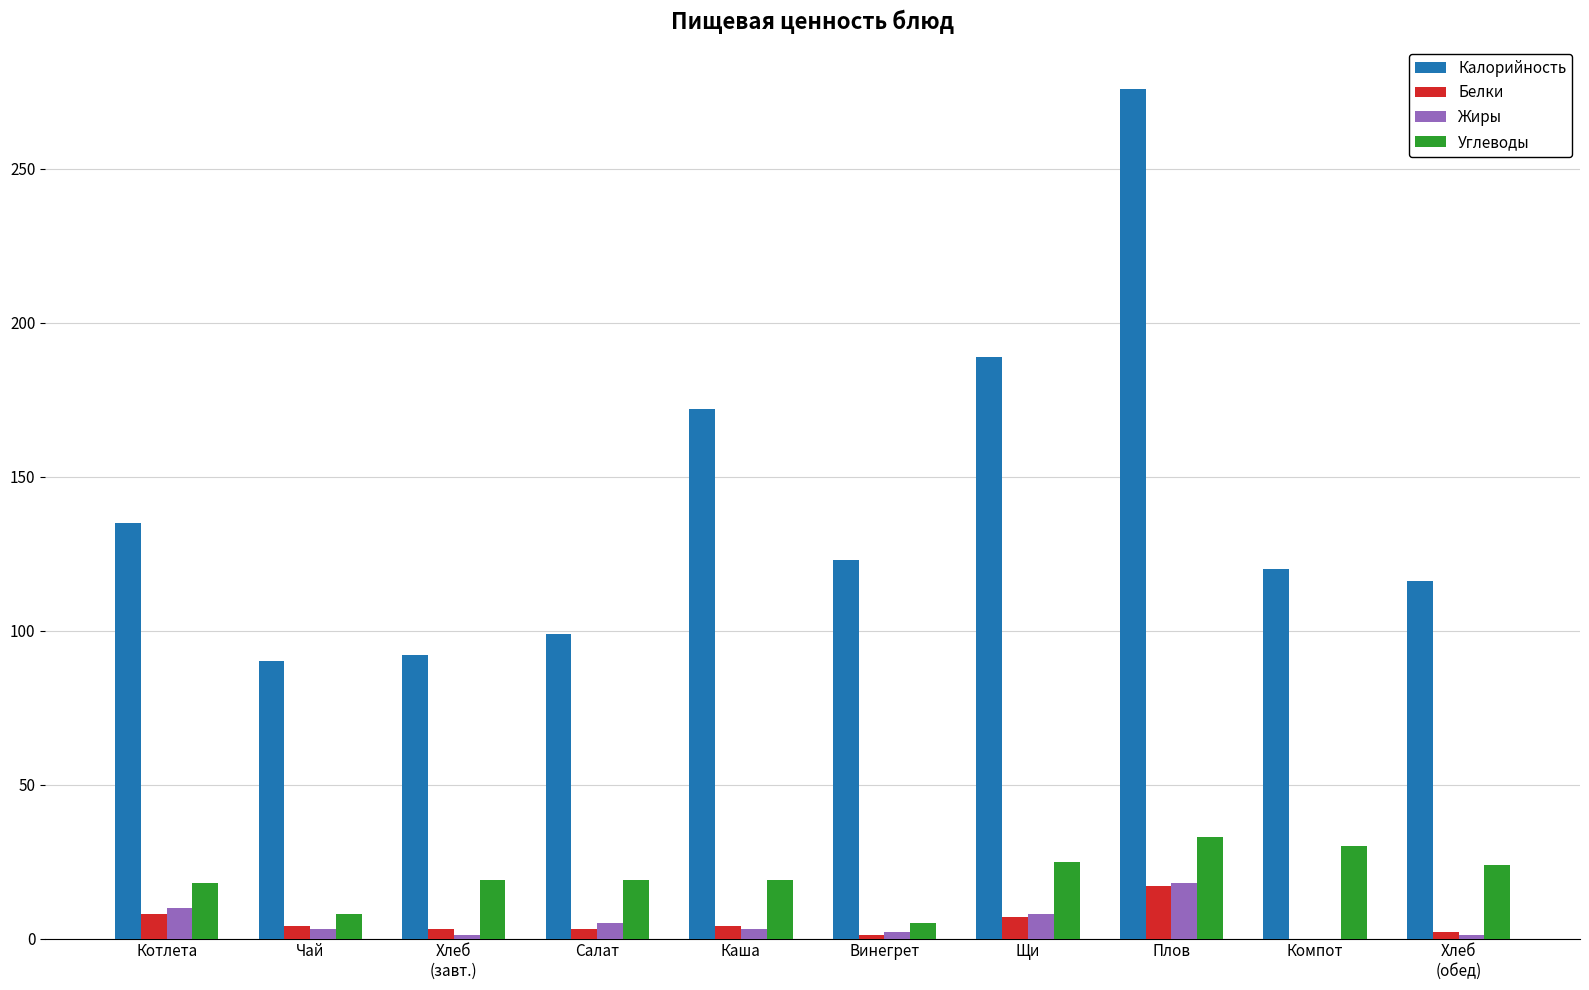

Count the number of categories in the chart.

10